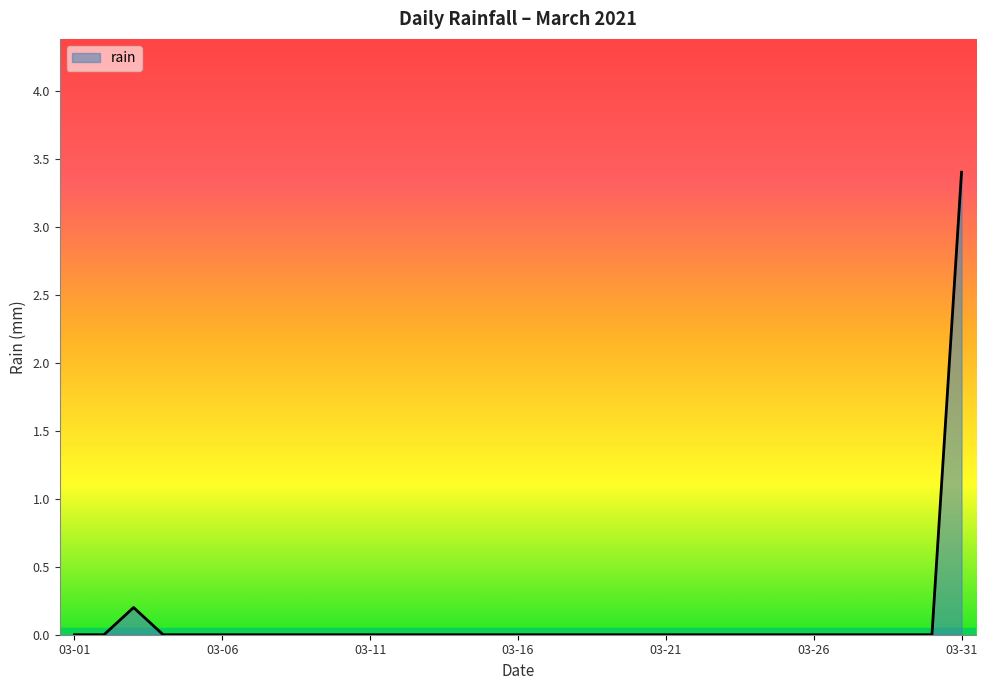

How many lines are shown in the chart?

1